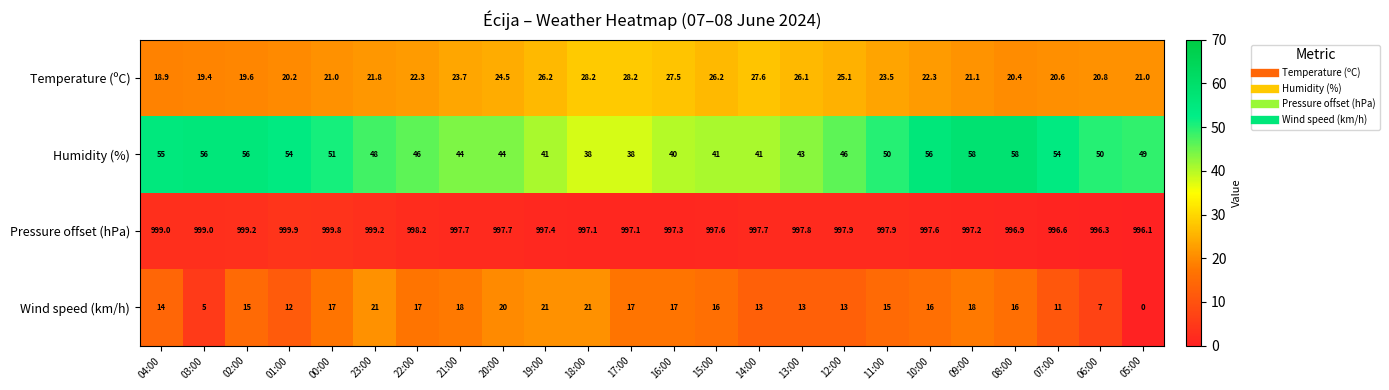

What is the sum of the Pressure offset (hPa) values at 13:00 and 12:00?

1995.7